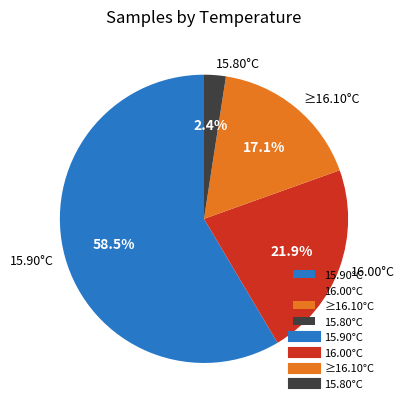

Between 16.00°C and 15.90°C, which is larger?

15.90°C